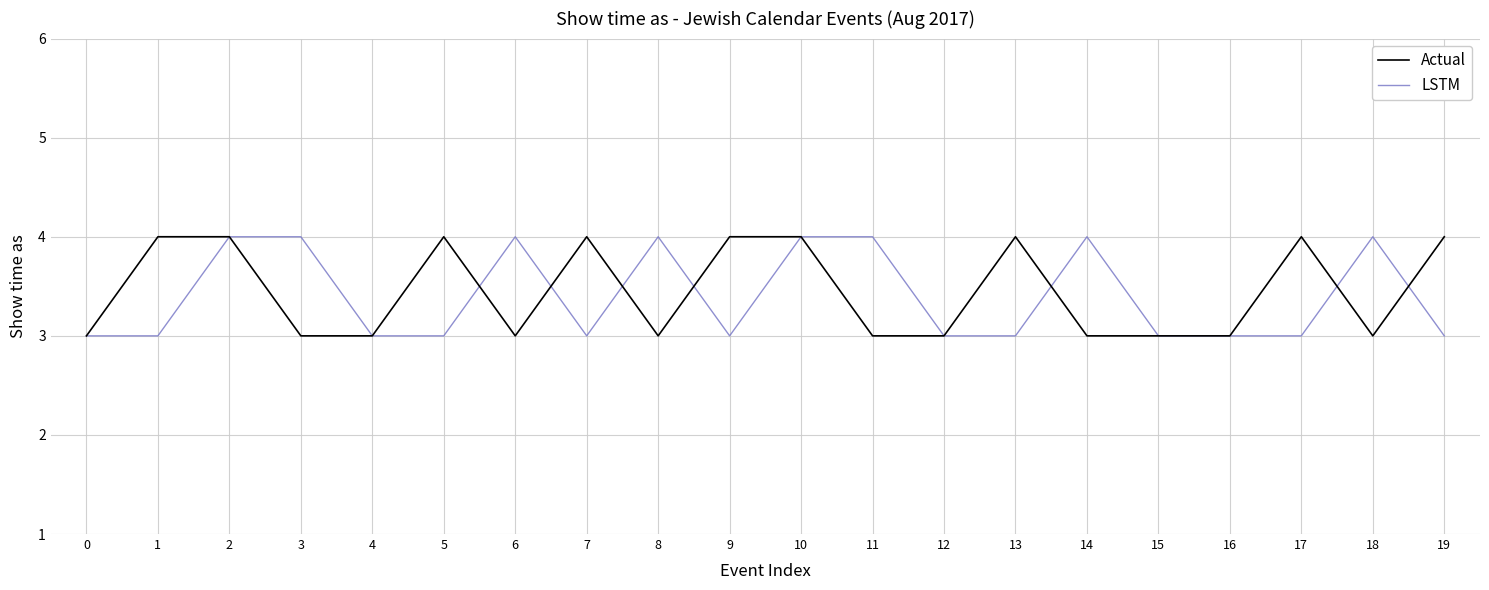

At 5, list the series in order from smallest to largest.

LSTM, Actual